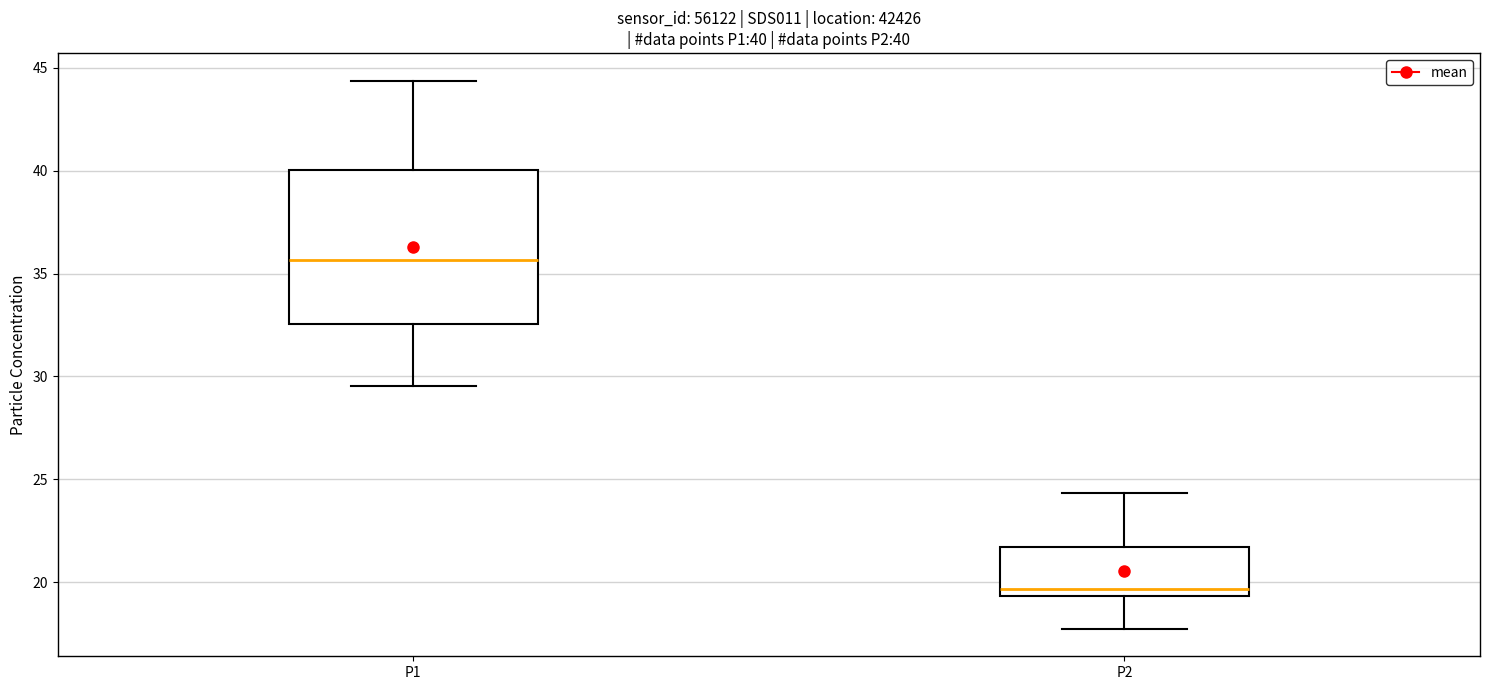

Which box's median line is the lowest?

P2